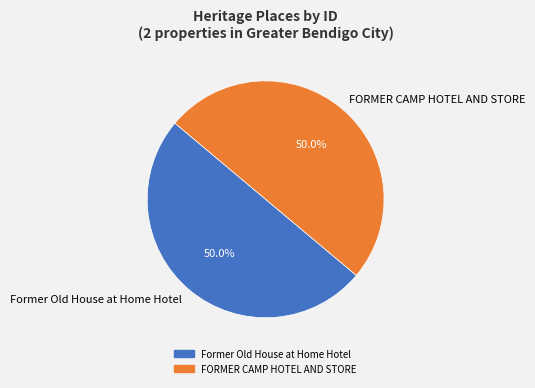

The FORMER CAMP HOTEL AND STORE slice represents 60% of the pie. True or false?

False